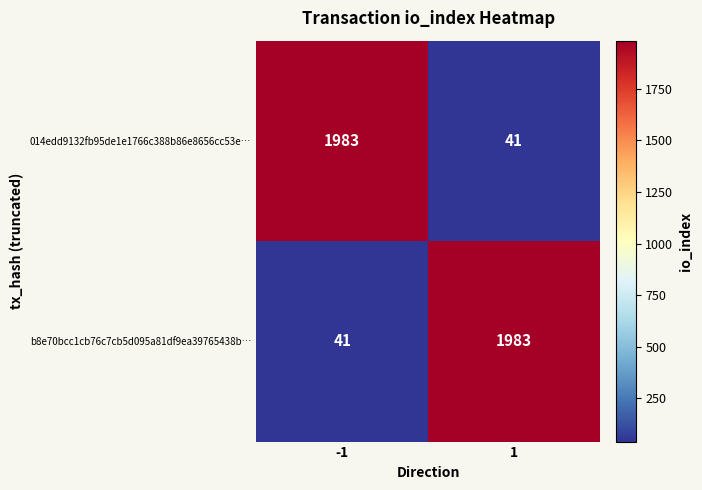

What is the total value across all series at 1?

2024